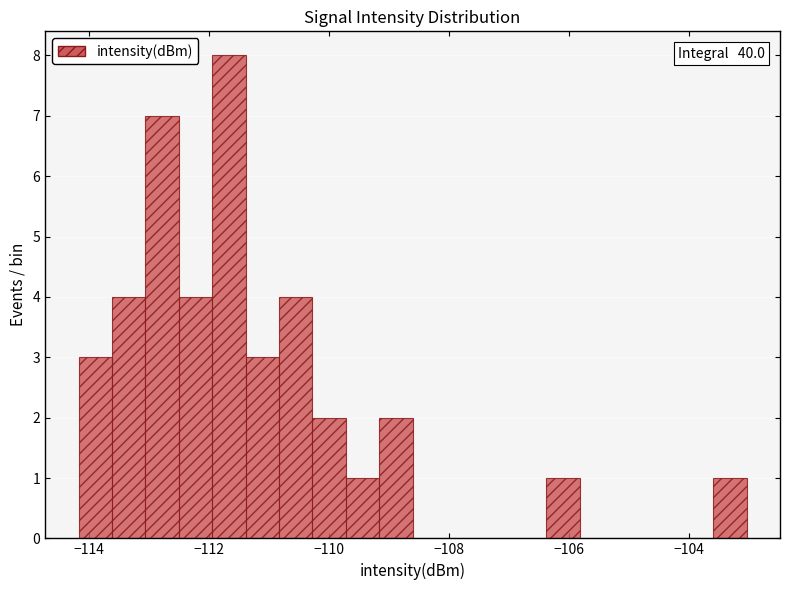

Around what value on the x-axis is the tallest bar? Give the approximate position of its centre, as read against the axis.

-111.6